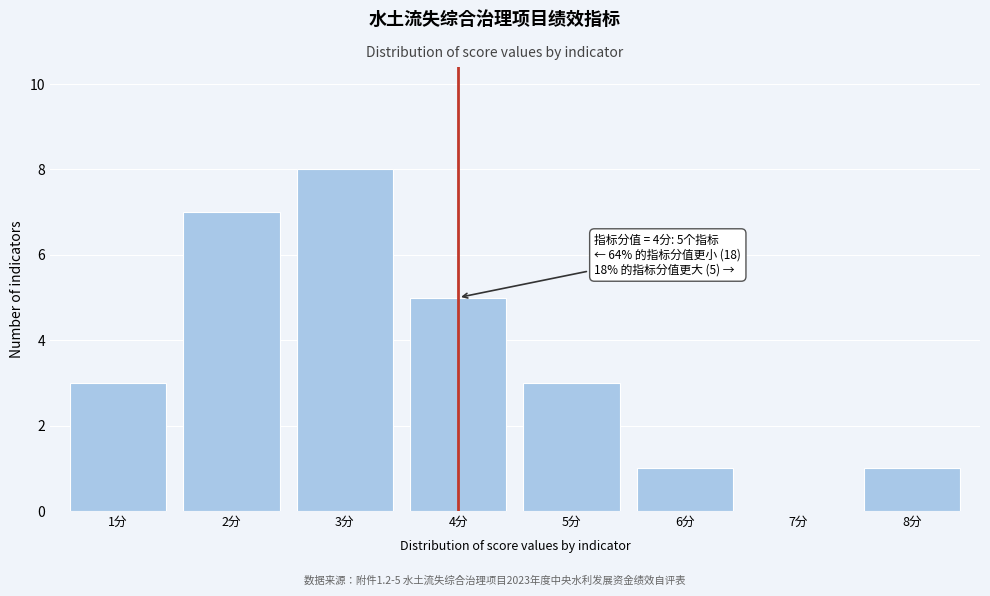

Reading left to right, transcribe all the data shown in this chart.

1分=3	2分=7	3分=8	4分=5	5分=3	6分=1	7分=0	8分=1